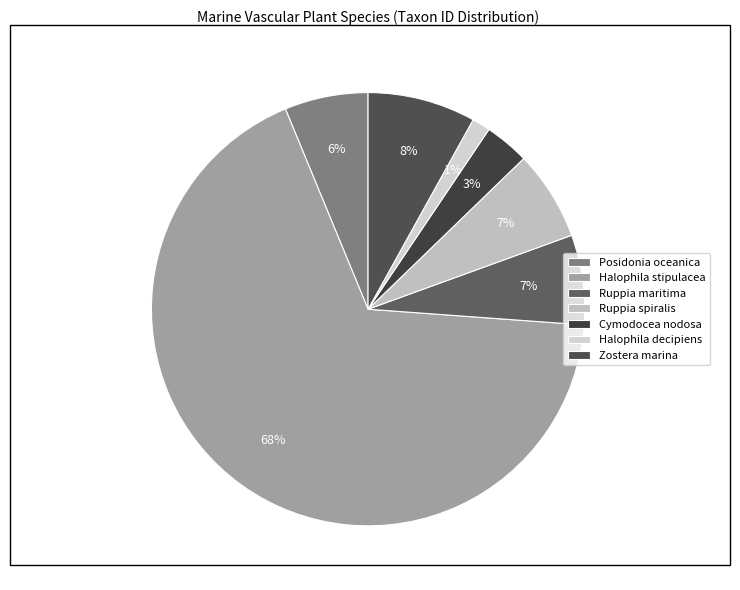

Is it true that Cymodocea nodosa is 3% of the pie?

True